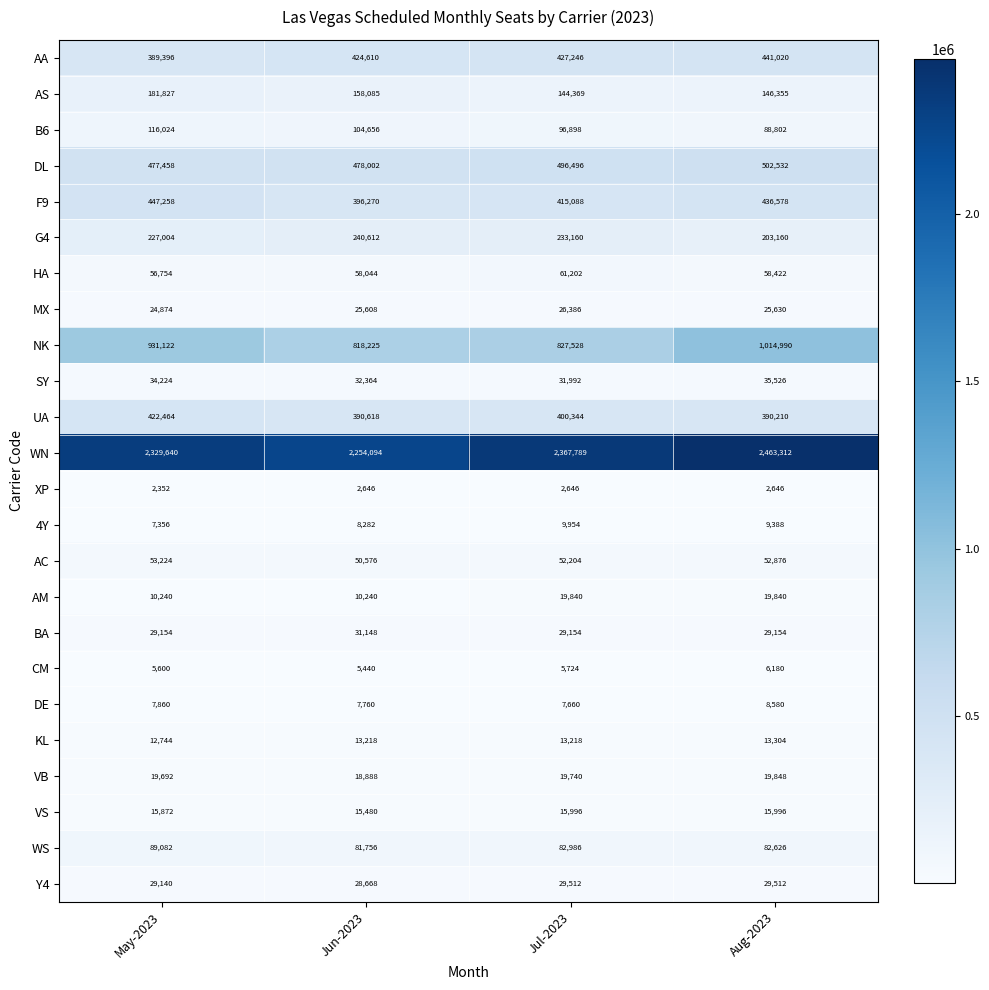

What is the spread (max minus min) of values at May-2023?

2327288